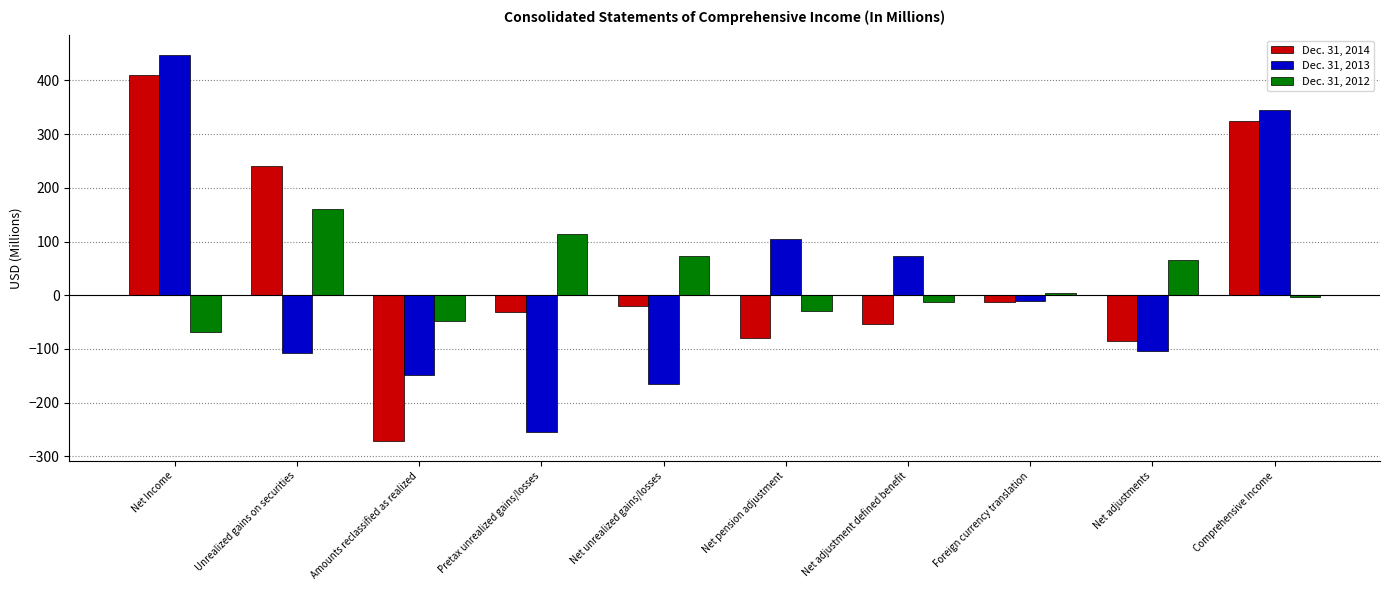

Rank the series by their average value, from lowest to highest.

Dec. 31, 2013, Dec. 31, 2012, Dec. 31, 2014